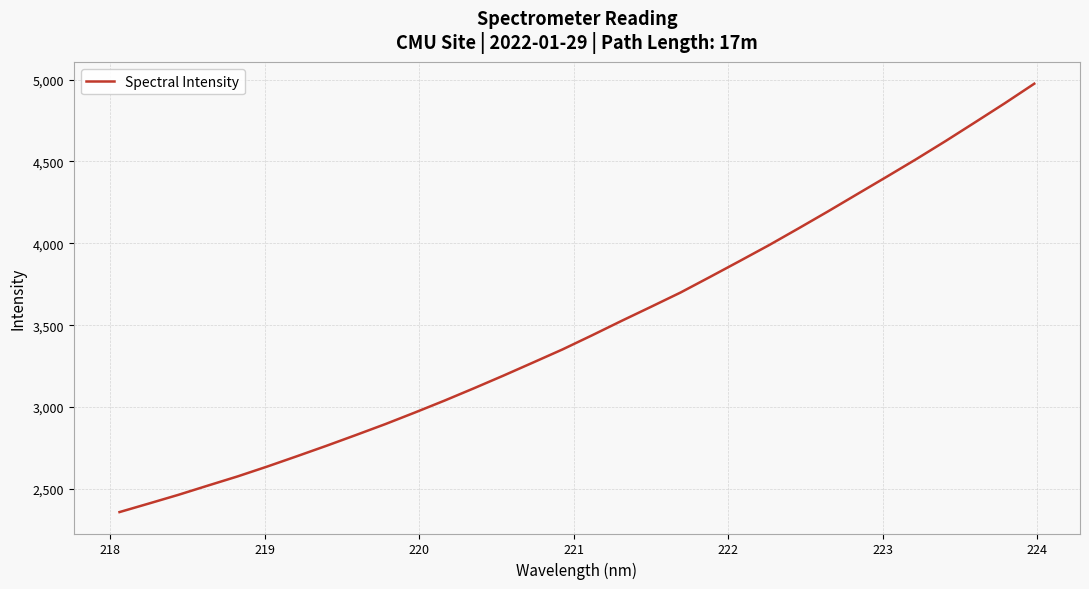

What is the greatest value displayed?

4974.6